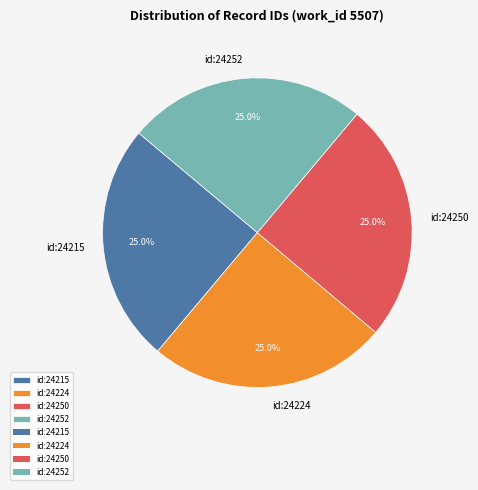

True or false: id:24224 accounts for 25% of the total.

True